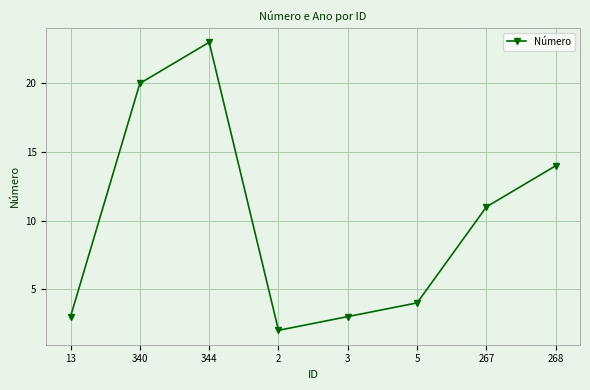

Reading left to right, extract all data points from this chart.

13=3	340=20	344=23	2=2	3=3	5=4	267=11	268=14